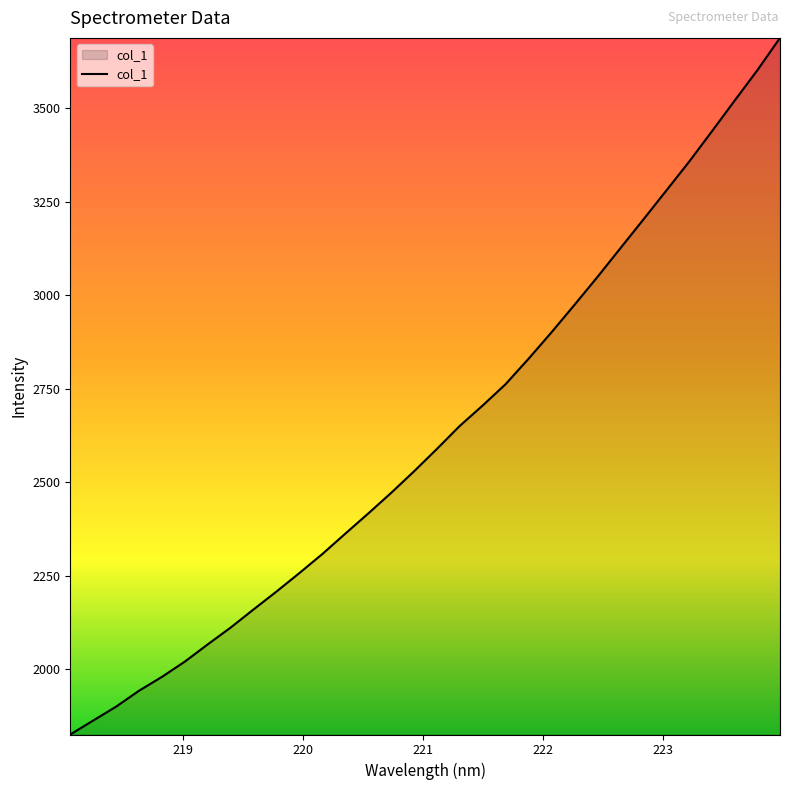

What is the greatest value displayed?

3687.1